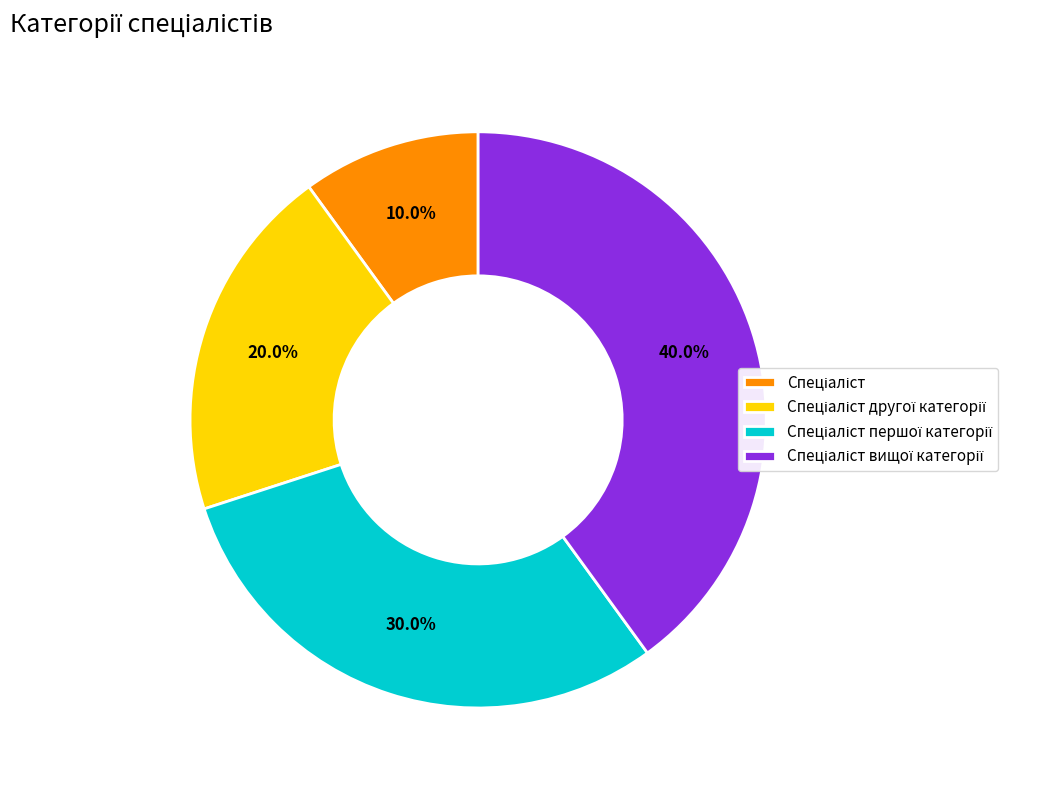

Is there any slice that represents more than half of the pie?

No